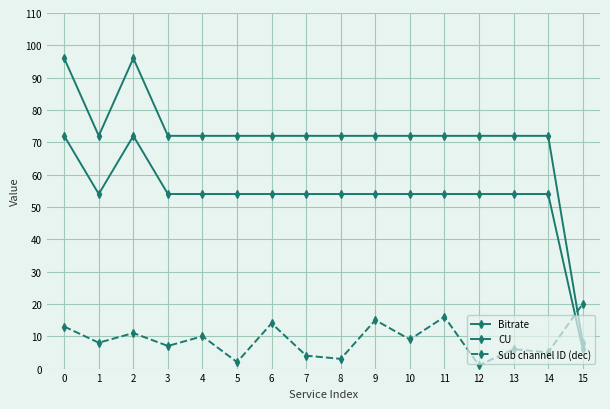

How many lines are shown in the chart?

3